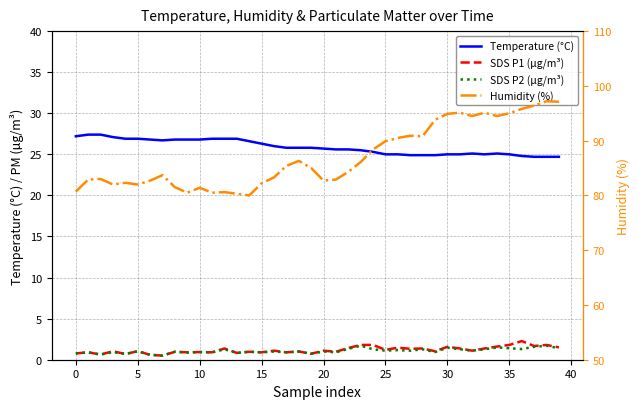

How many categories are shown in the chart?

40